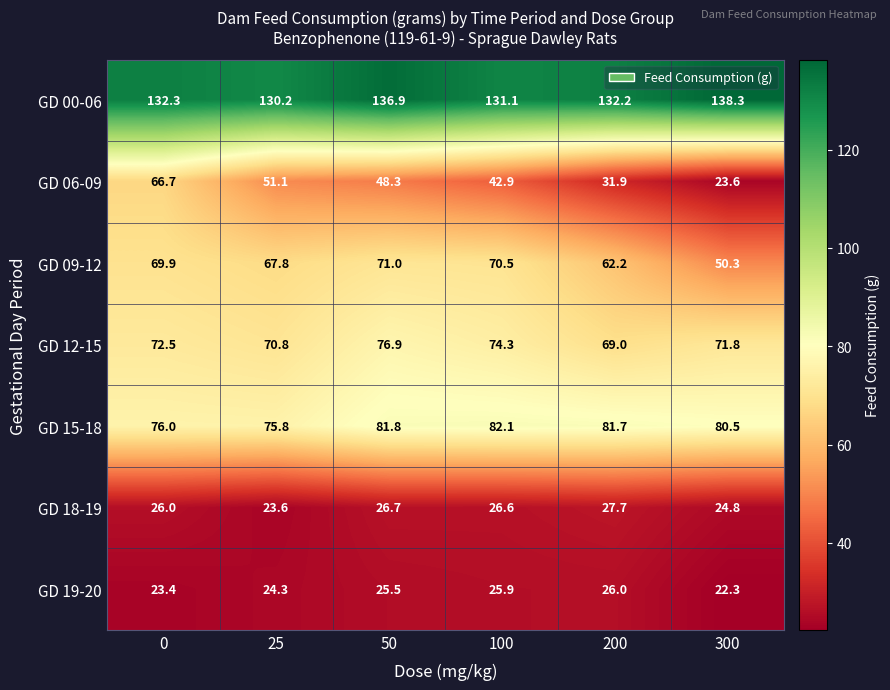

How many values in the GD 06-09 series exceed 48?

3